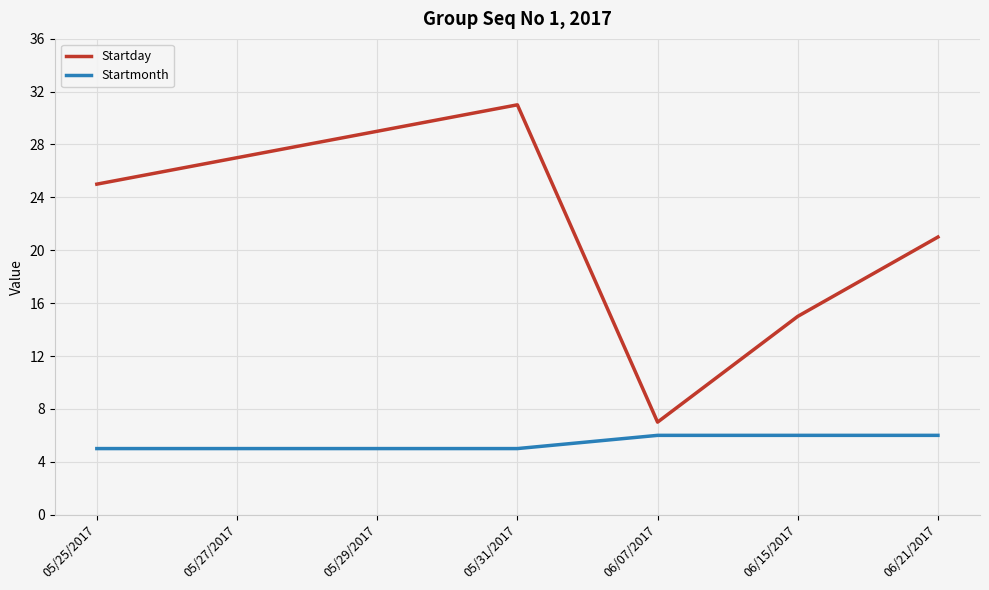

True or false: Startmonth and Startday cross at least once.

False